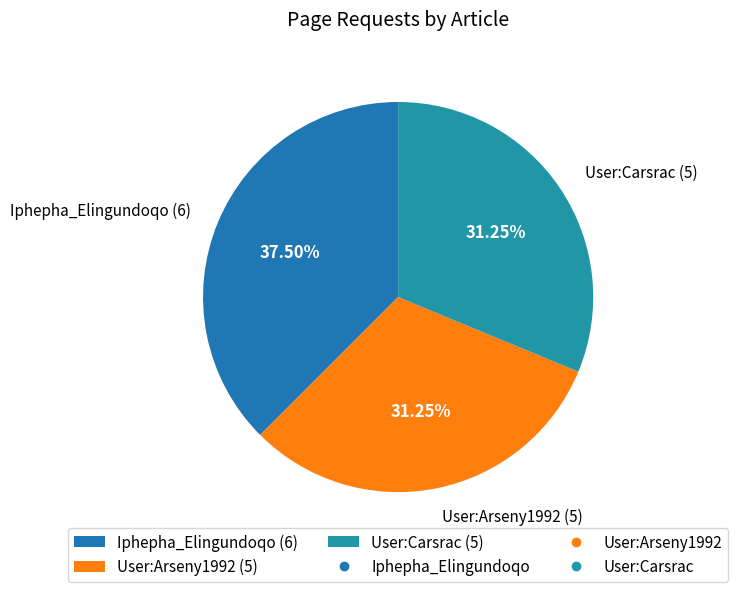

Is there any slice that represents more than half of the pie?

No